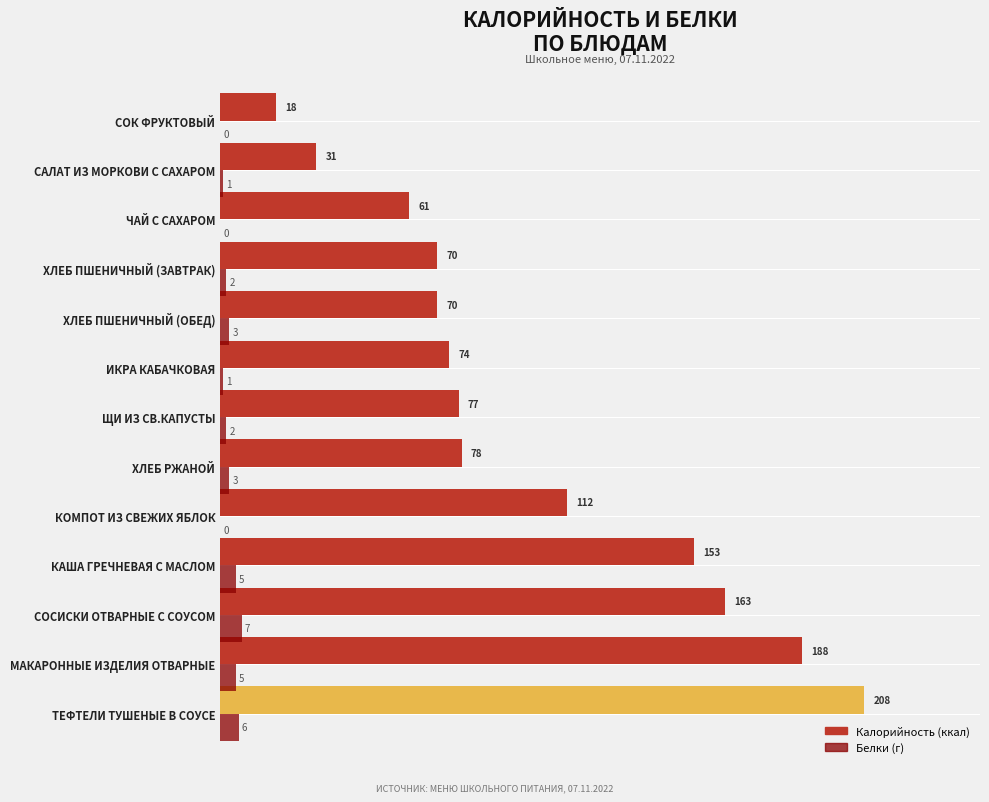

At which category is the sum across all series the highest?

ТЕФТЕЛИ ТУШЕНЫЕ В СОУСЕ